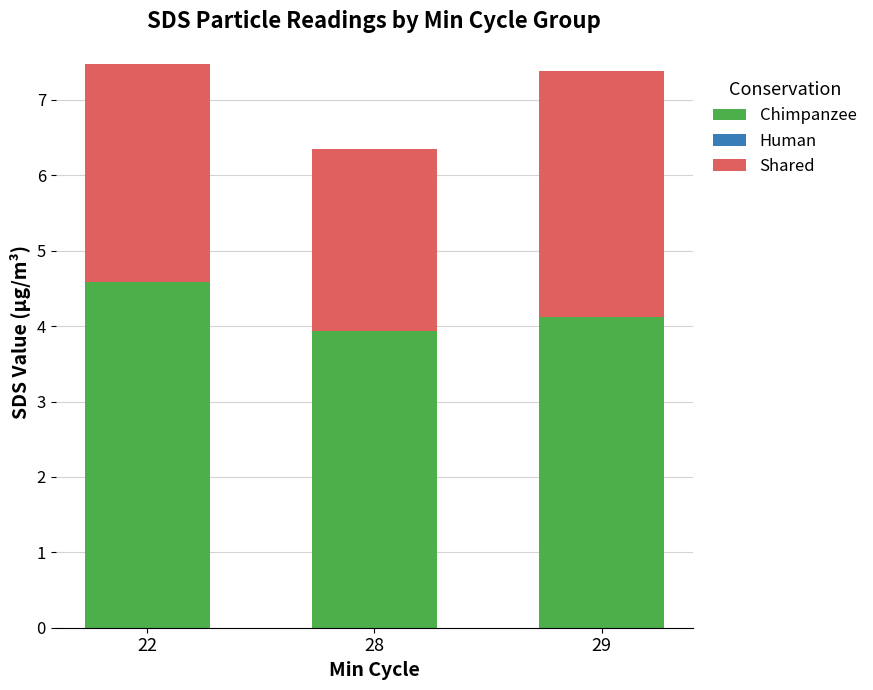

Which category has the highest value in the Chimpanzee series?

22